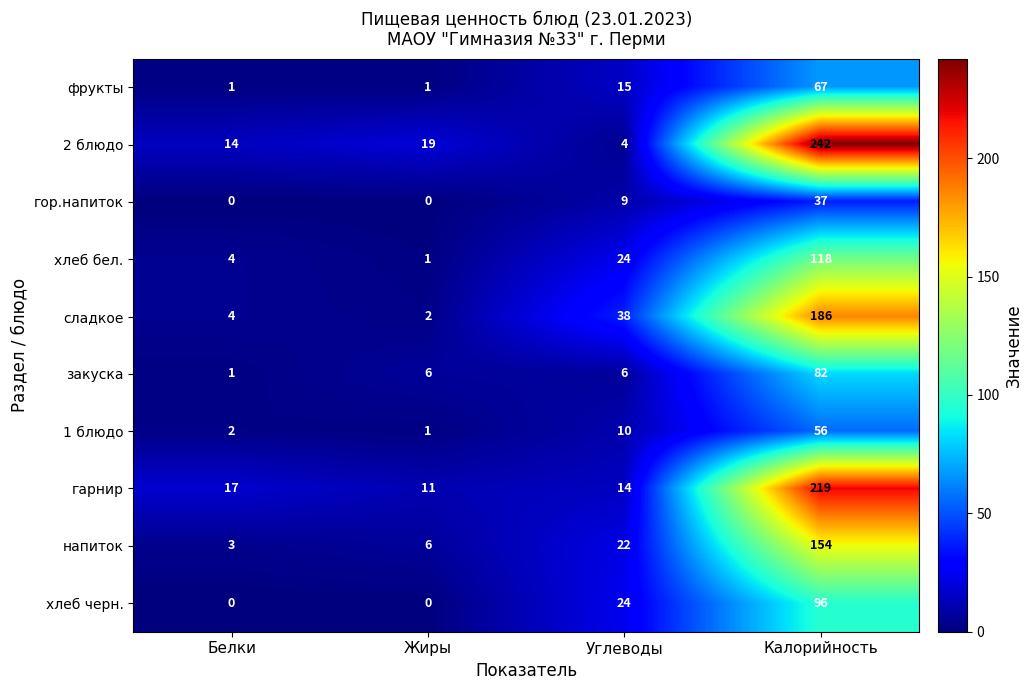

At which category is the sum across all series the highest?

Калорийность